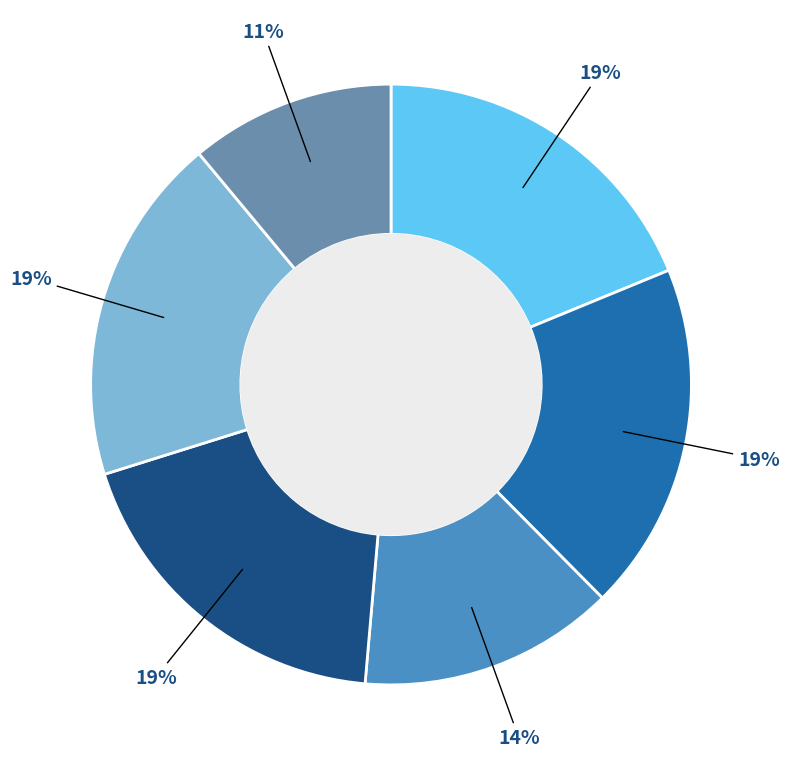

Is there a majority slice in this chart?

No